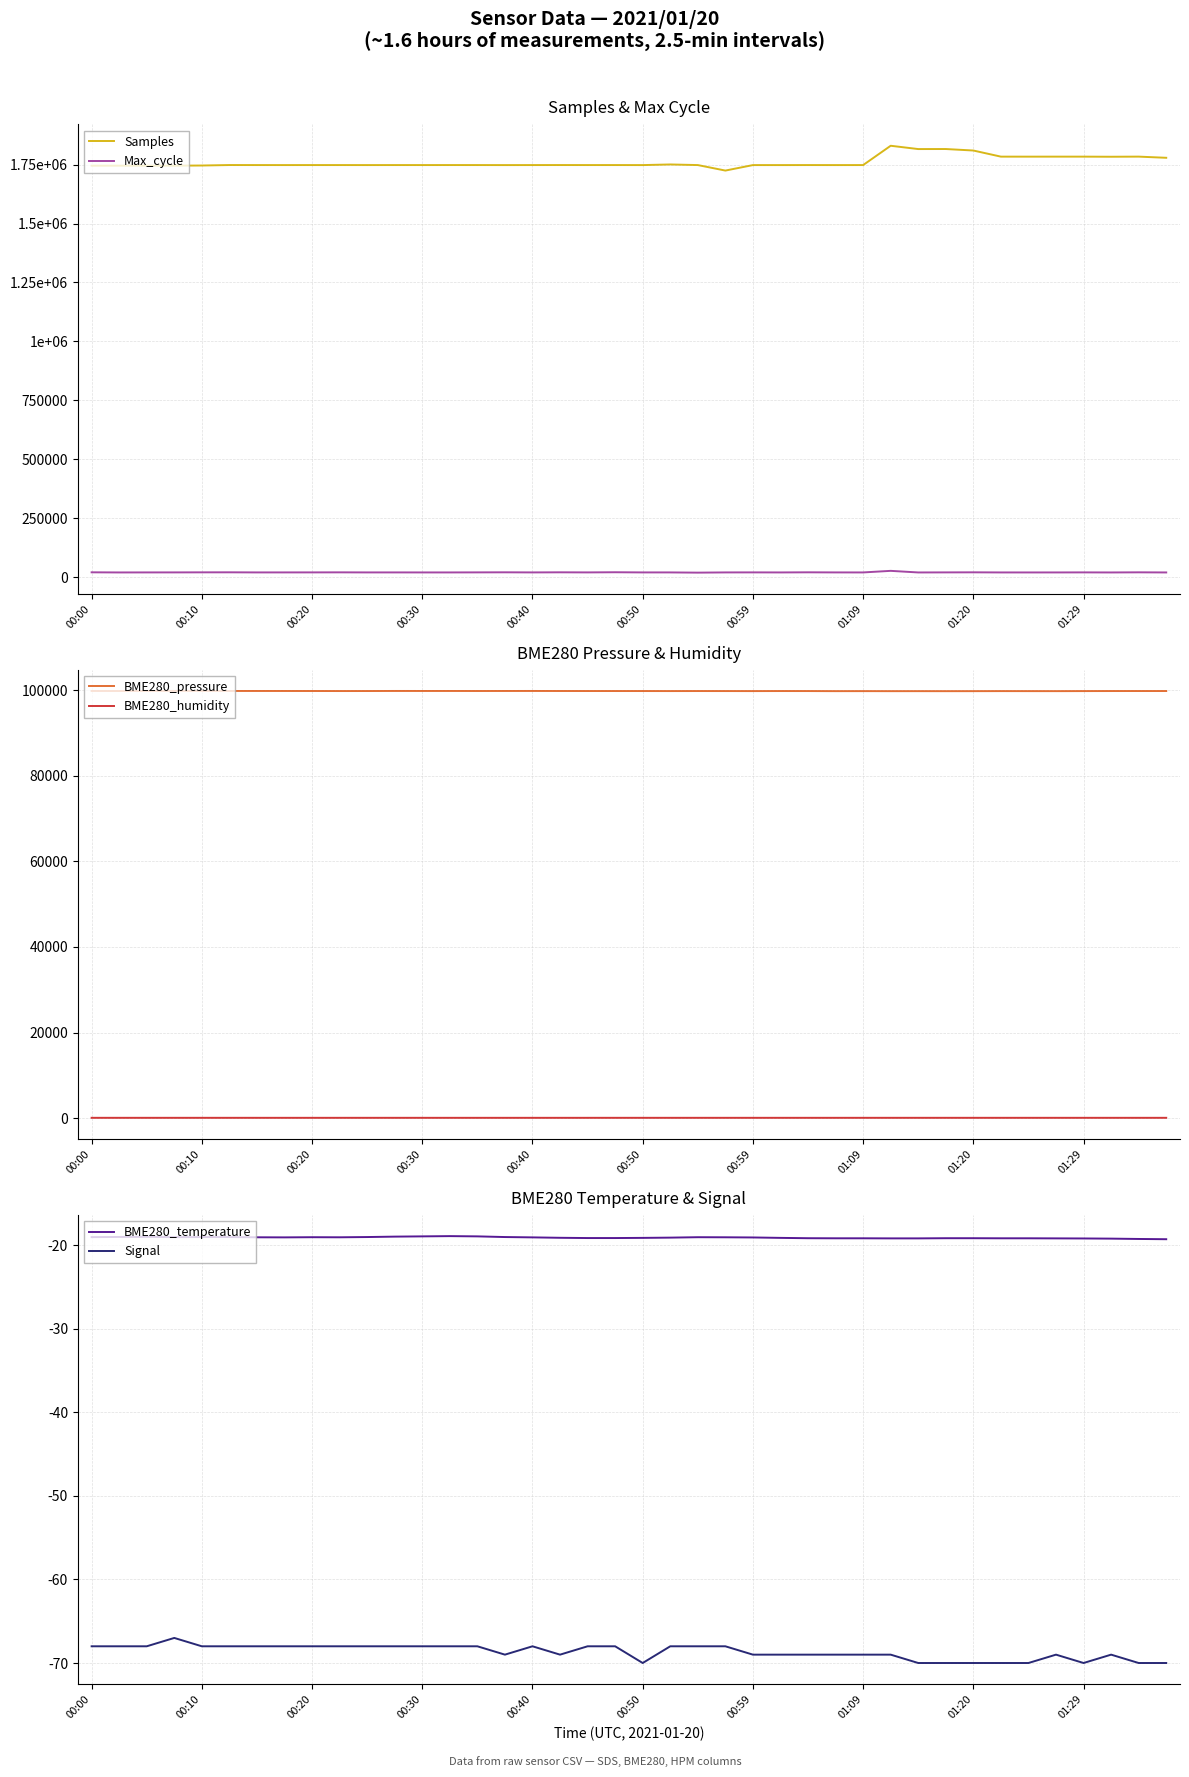

What is the difference between the maximum and second lowest values in the BME280_pressure series?

50.7